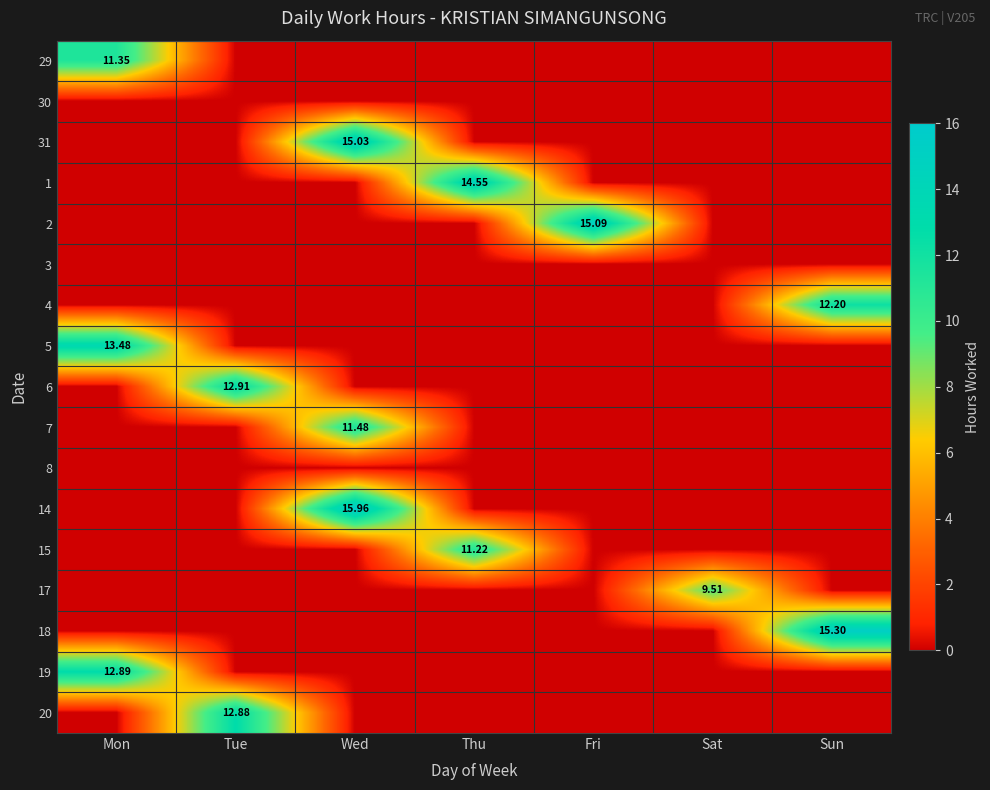

How many values in 7 are above zero?

1